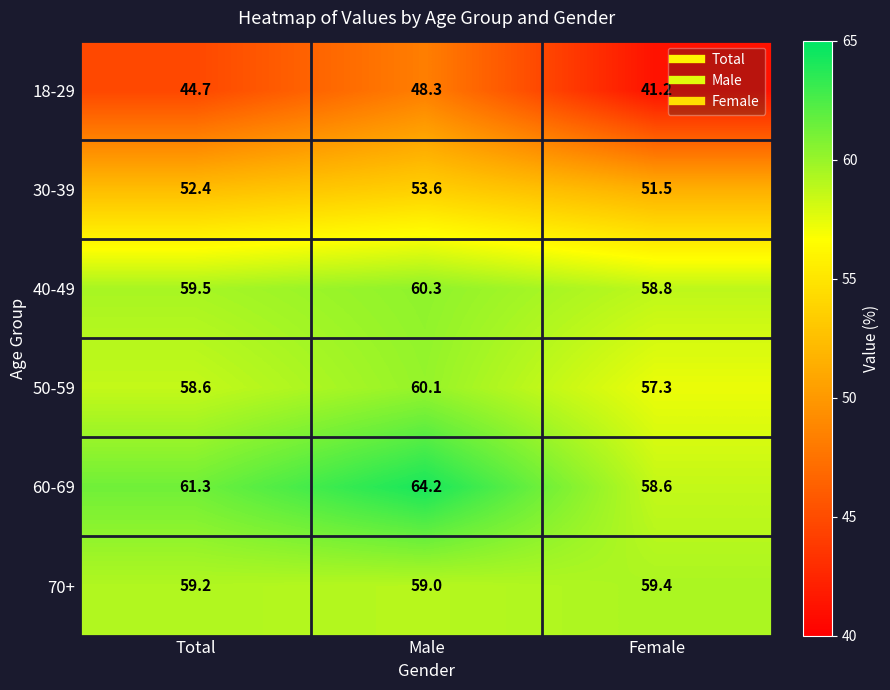

What is the greatest value displayed?

64.2